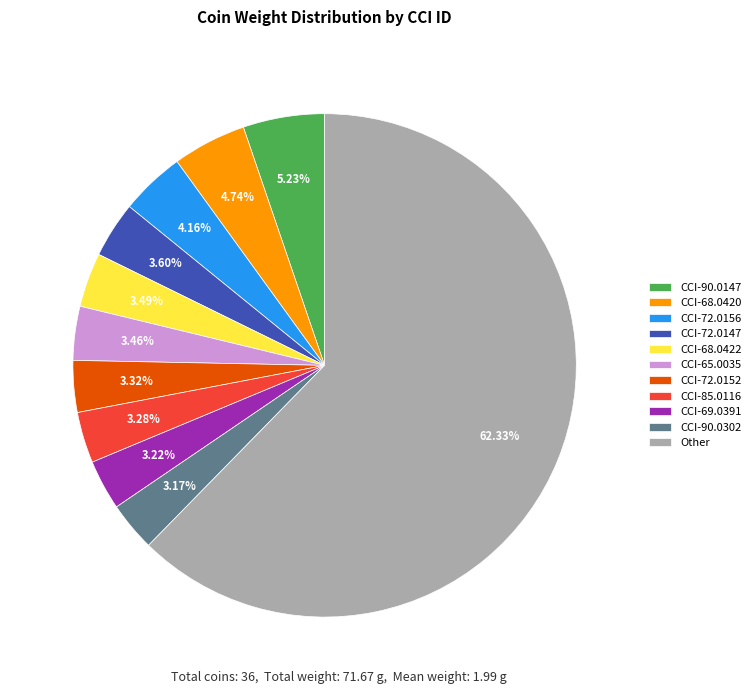

What is the largest slice in the pie chart?

Other